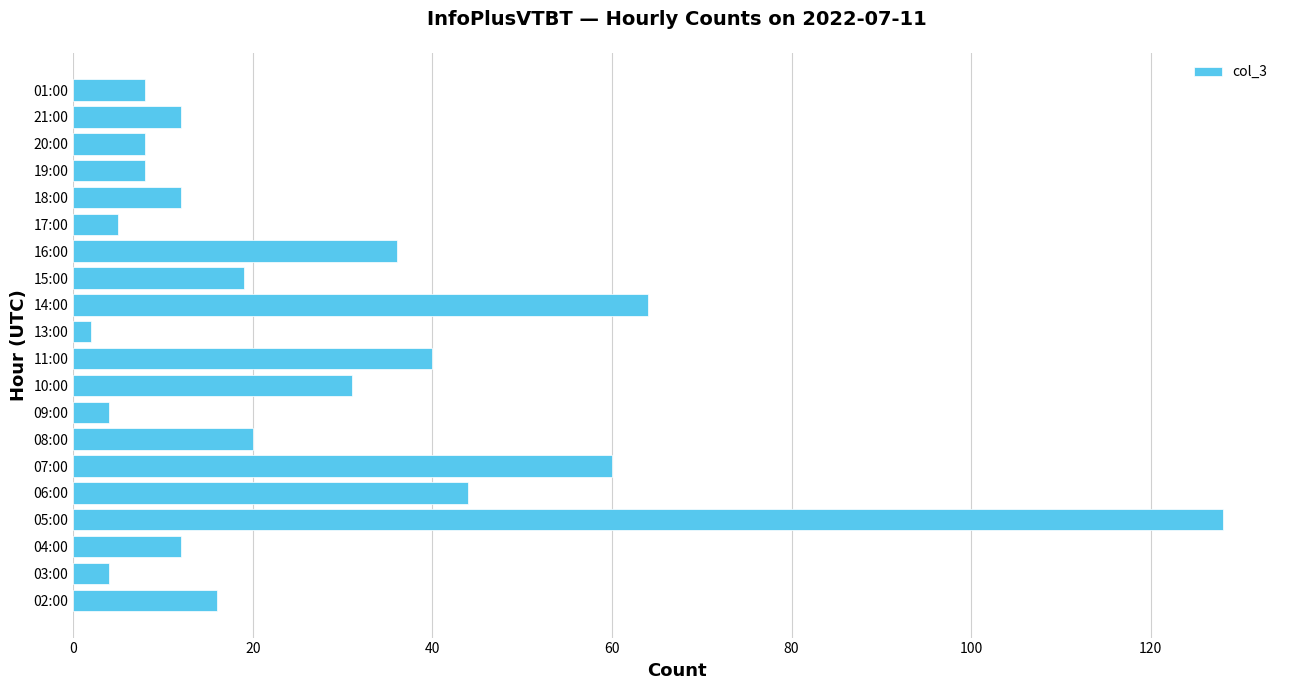

What is the greatest value displayed?

128